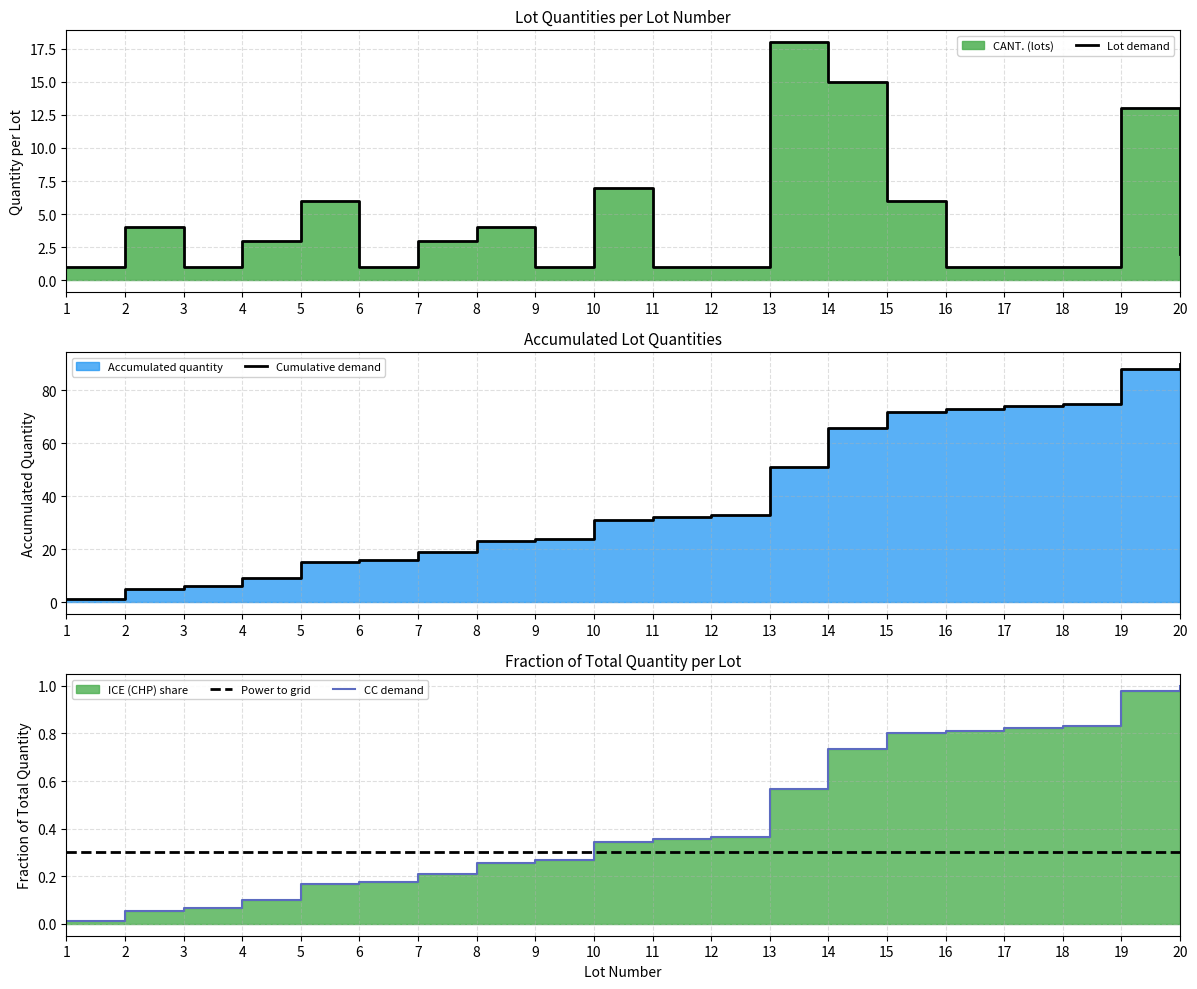

True or false: Lot demand and Cumulative demand cross at least once.

False